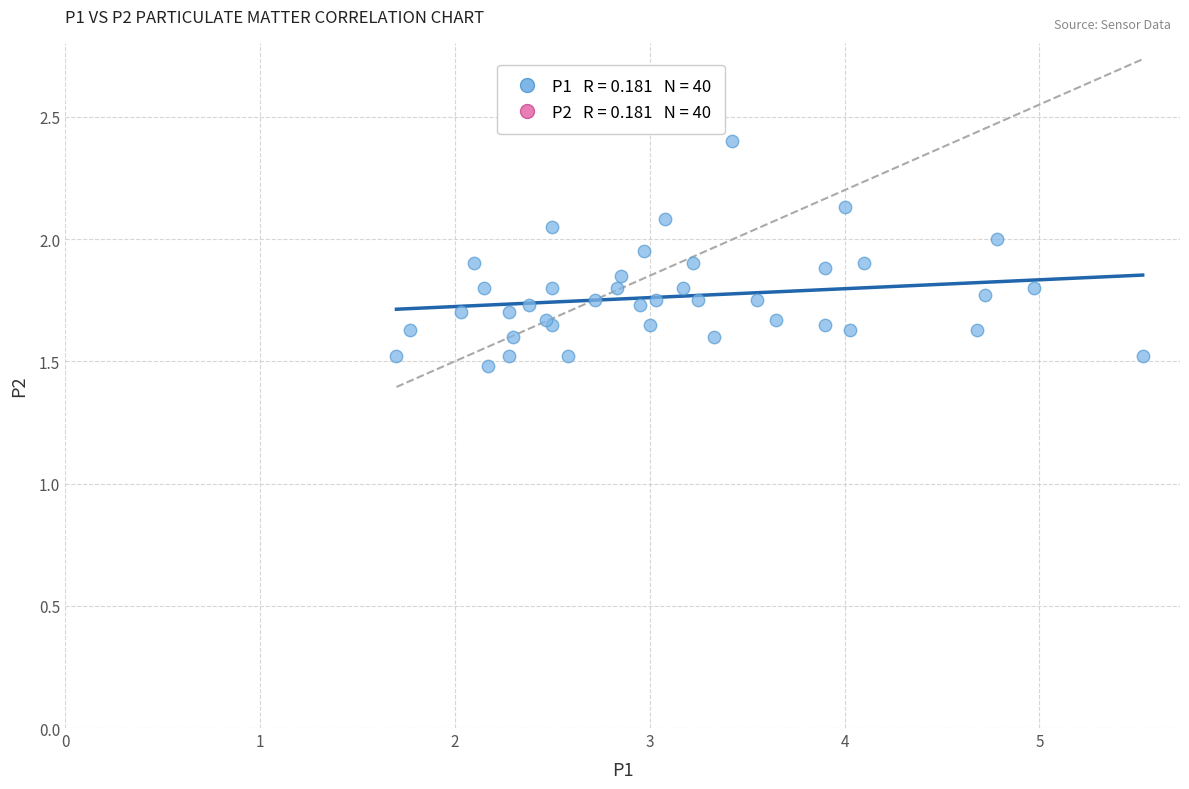

What Y value in the scatter plot is closest to 1?

1.5